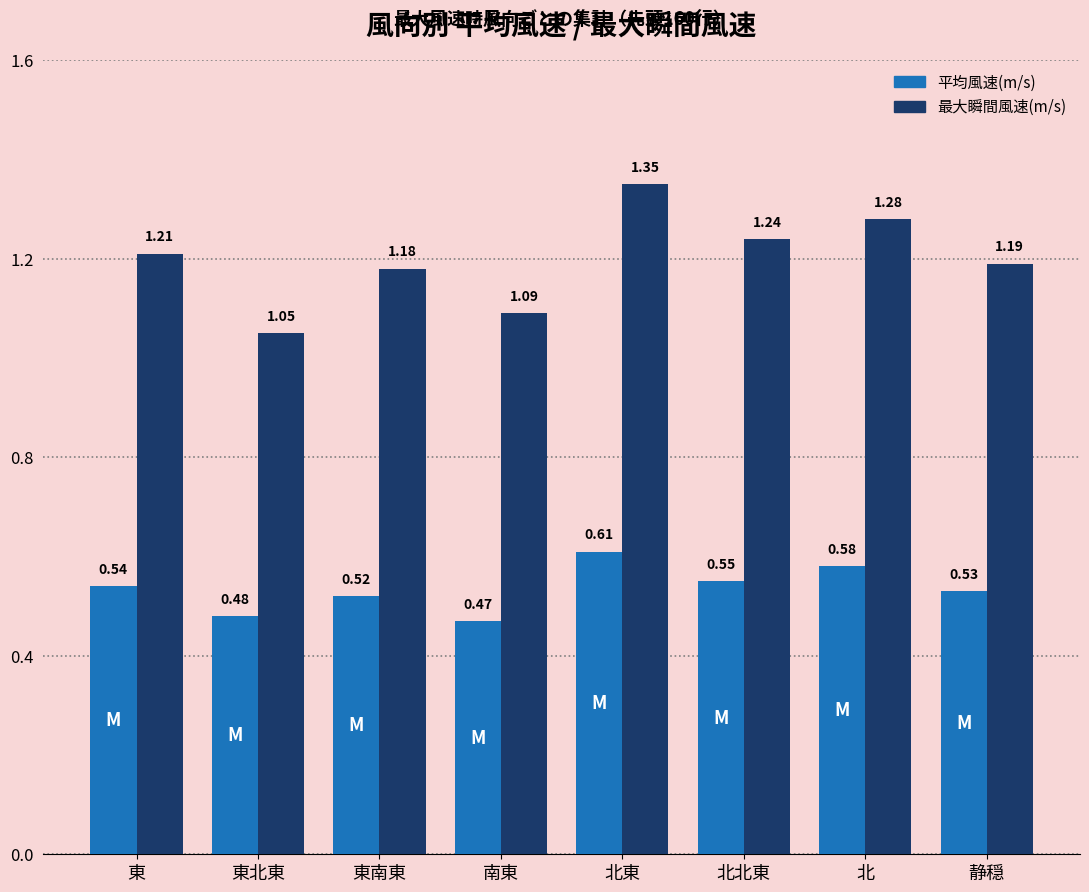

At which label does 最大瞬間風速(m/s) reach its peak?

北東